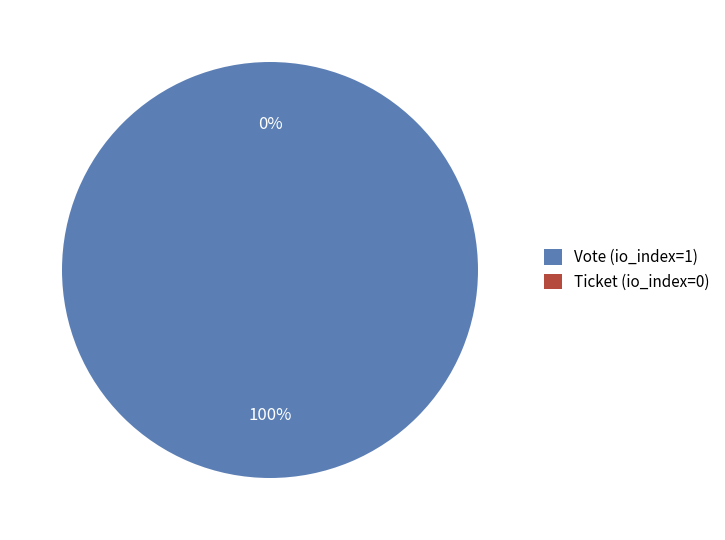

Which has a higher value, Ticket (io_index=0) or Vote (io_index=1)?

Vote (io_index=1)